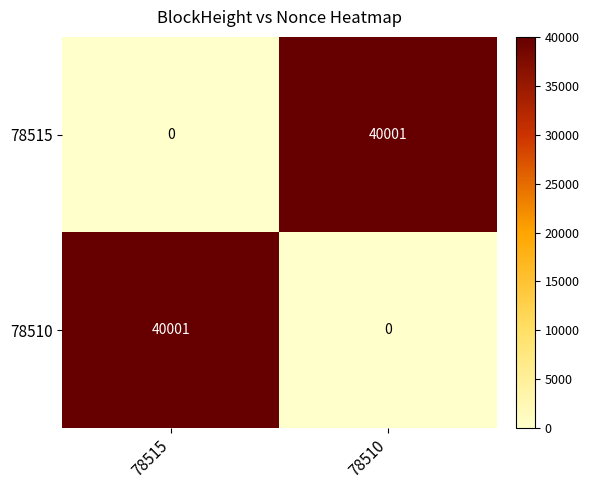

How many categories are shown in the chart?

2